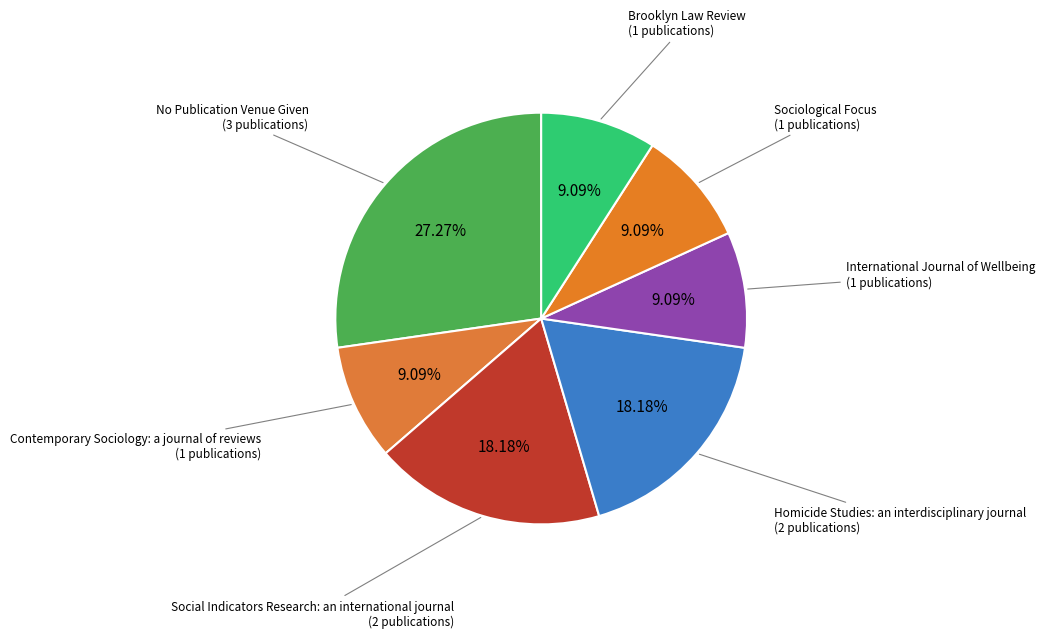

How many segments does this pie chart have?

7